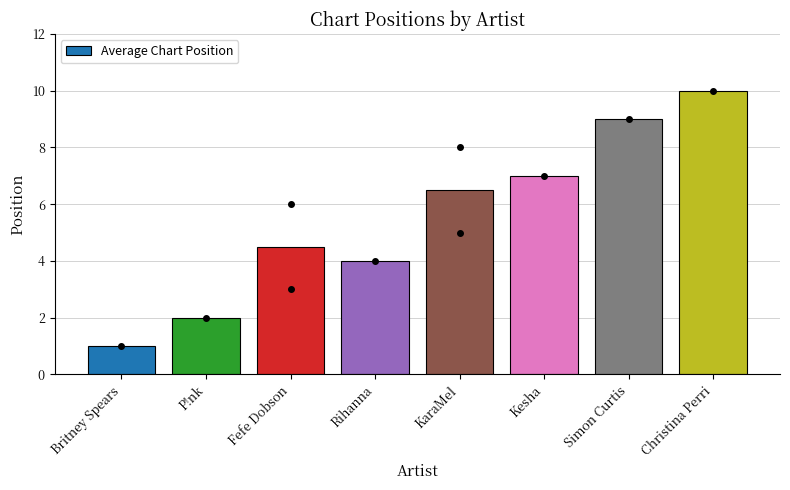

True or false: the data shows 4.0 at Rihanna.

True